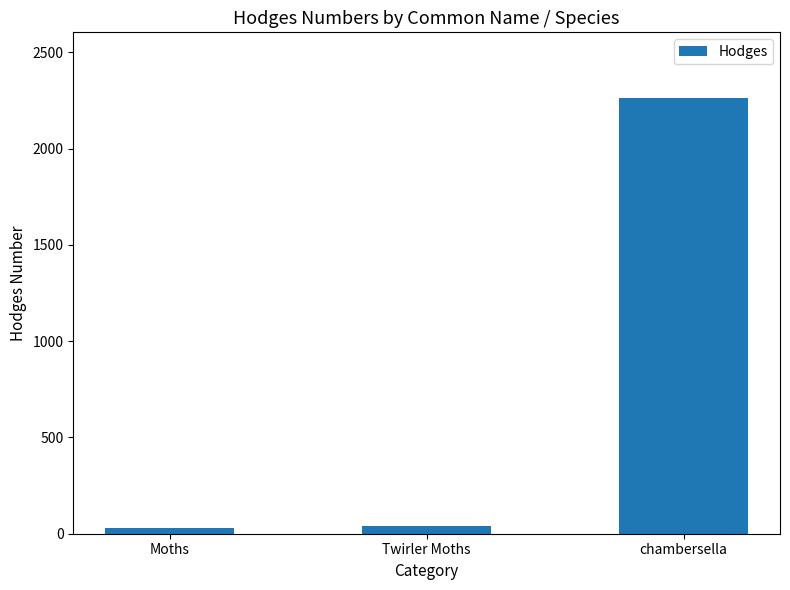

What is the change in value from Twirler Moths to chambersella?

+2222.9